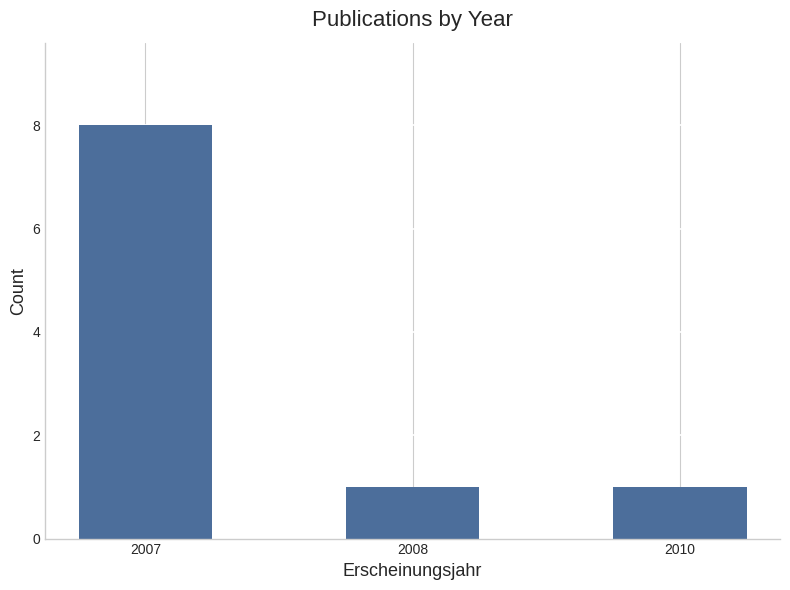

How many values are between 1 and 8?

3